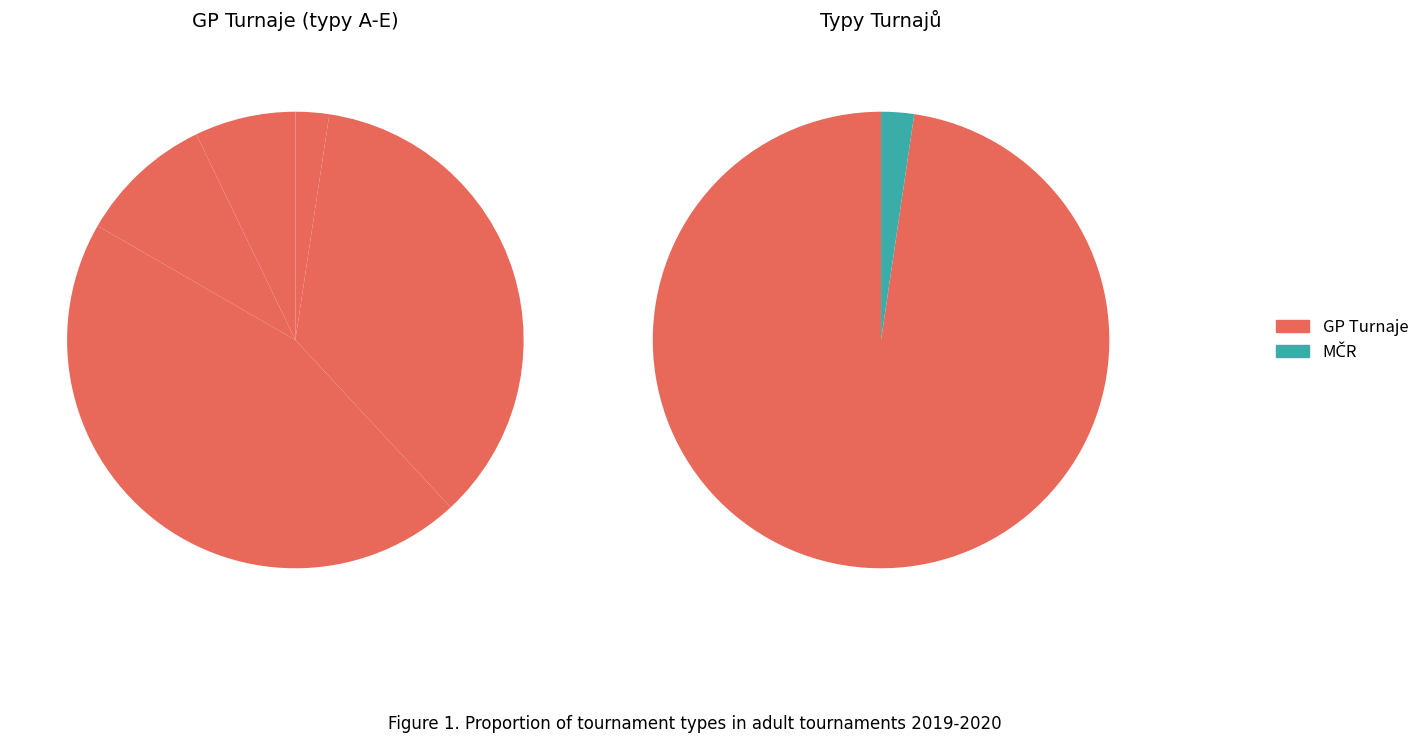

The B slice represents 17% of the pie. True or false?

False